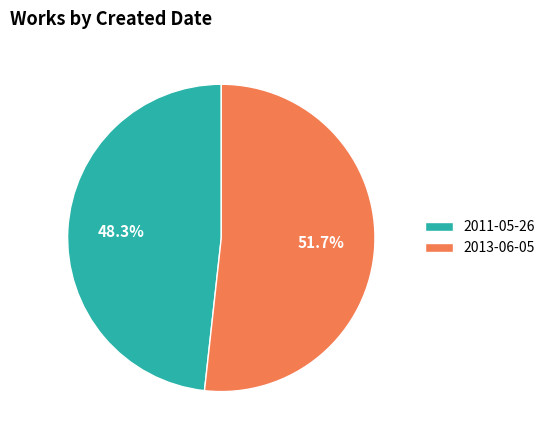

What is the ratio of the value at 2011-05-26 to the value at 2013-06-05?

0.9